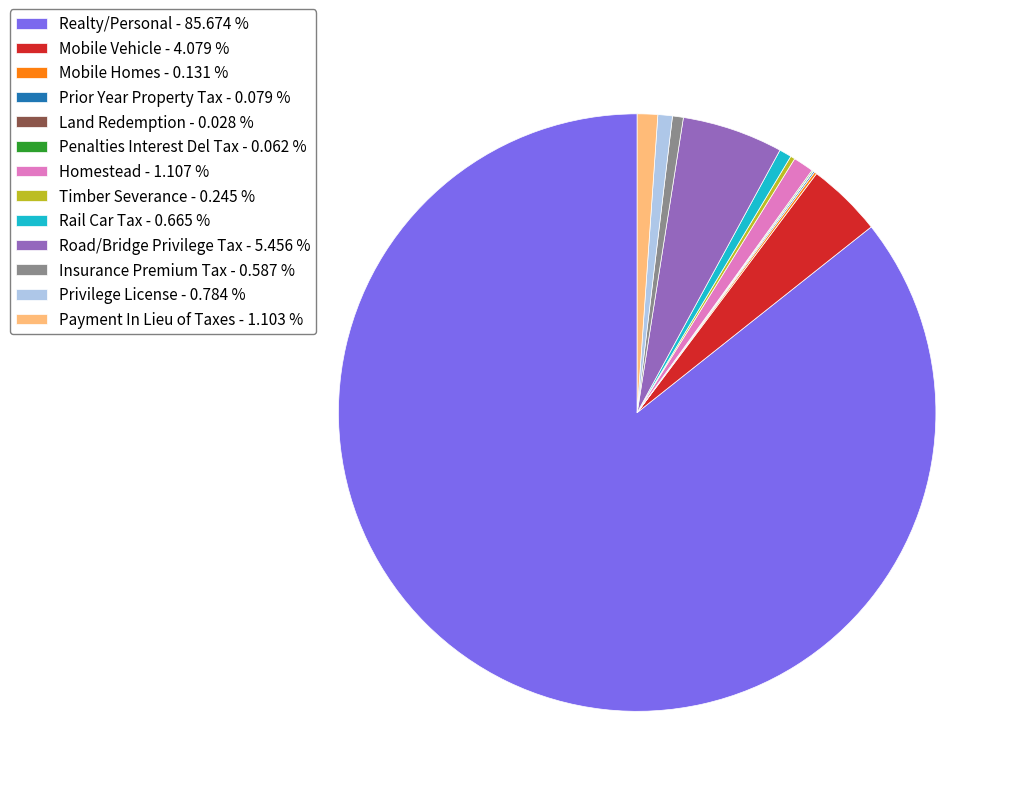

True or false: Homestead accounts for 11% of the total.

False